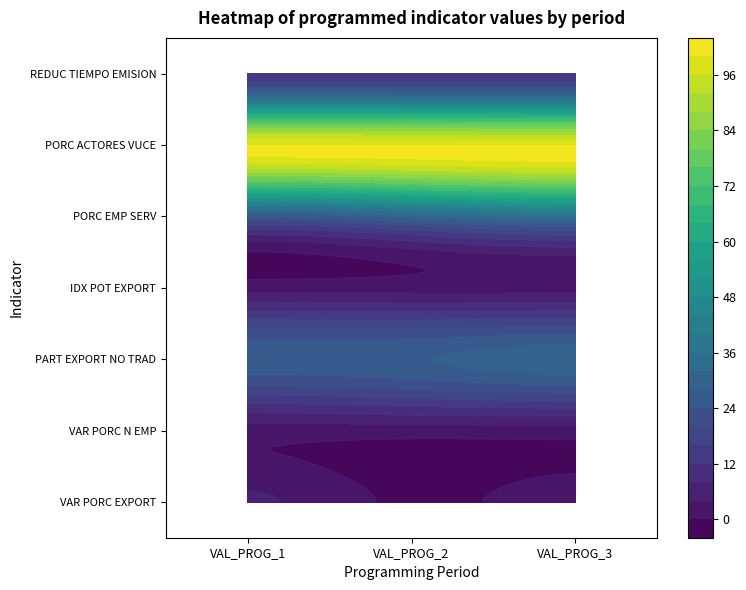

Which series has the widest spread of values?

PORCENTAJE EMPRESAS ACCEDEN SERVICIOS